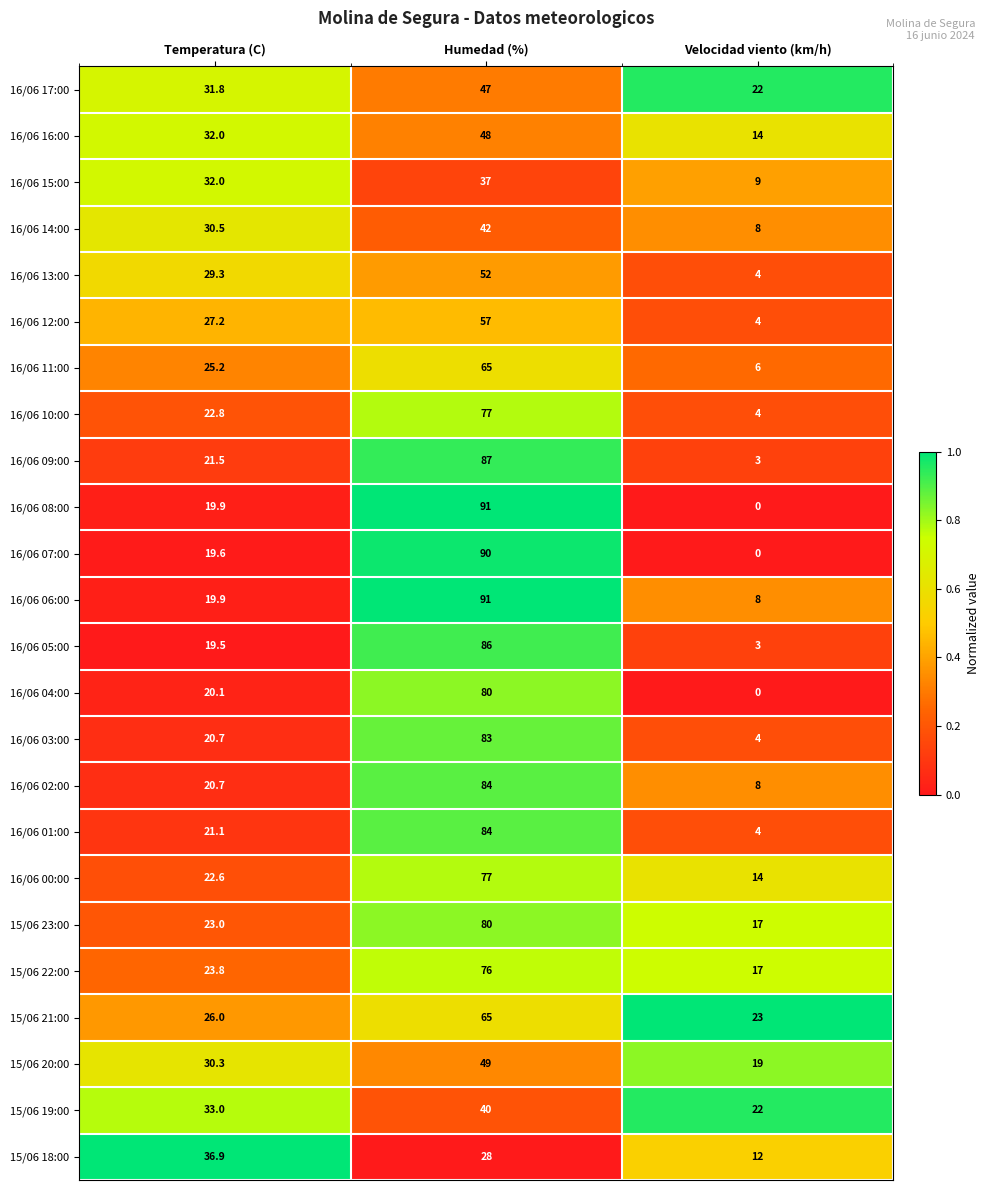

Which series changed the most between Temperatura (C) and Velocidad viento (km/h)?

16/06 13:00